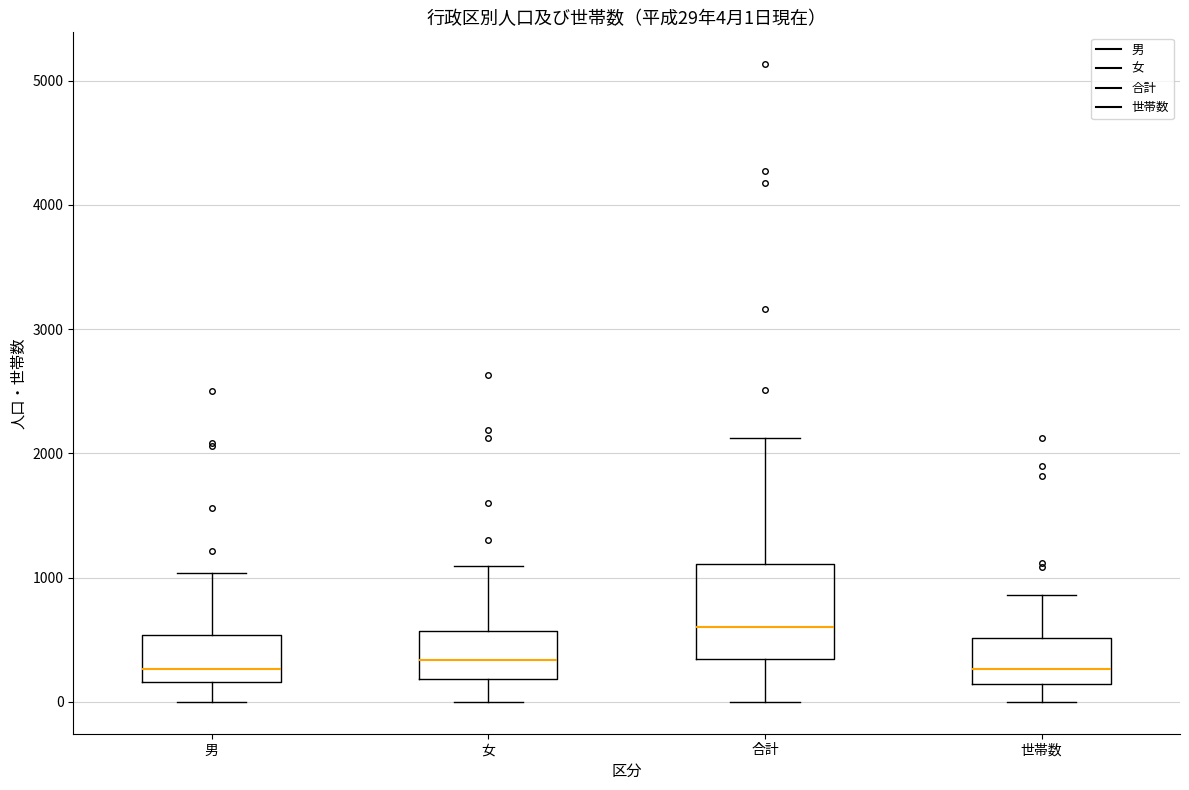

Which box has the highest median line?

合計